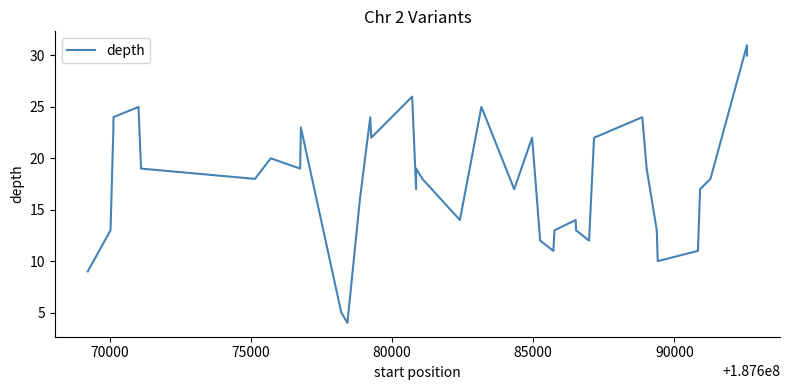

What is the maximum value shown in the chart?

31